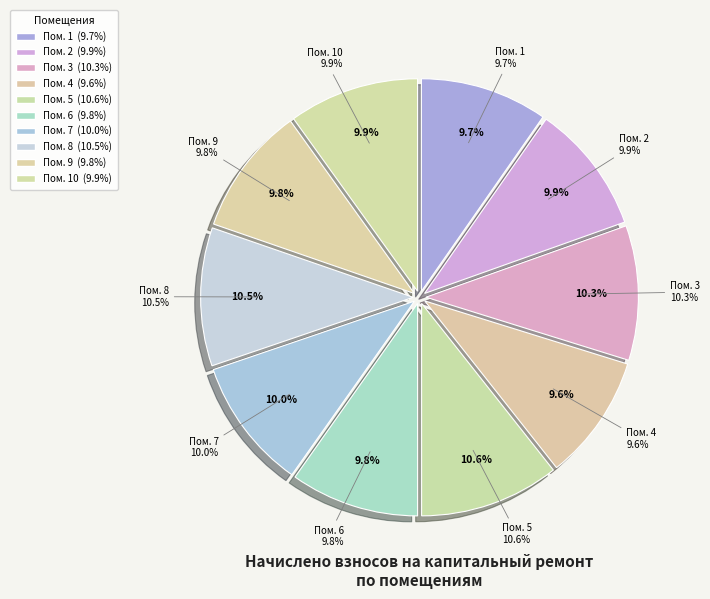

Count the number of slices in the pie.

10